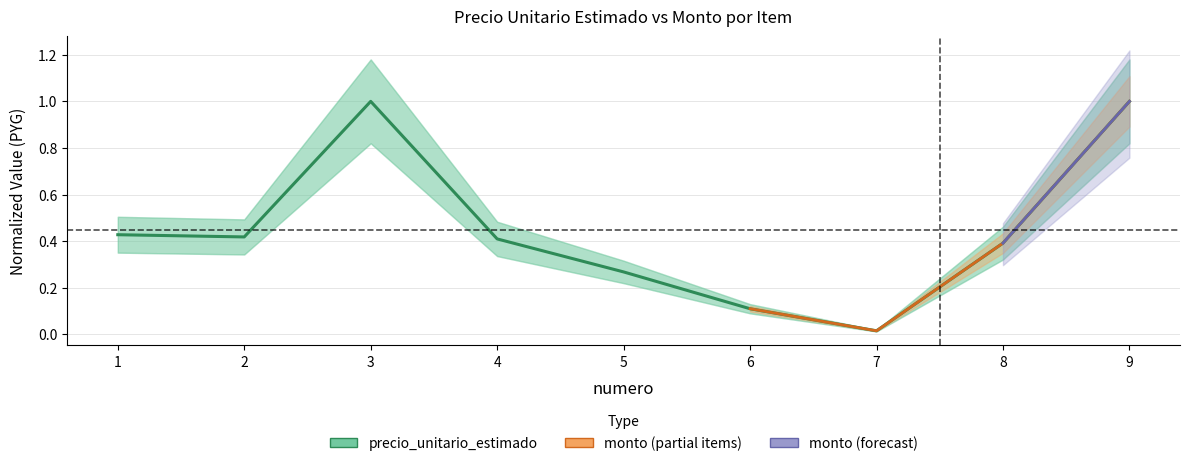

What is the change in value from 6 to 7?

-0.1